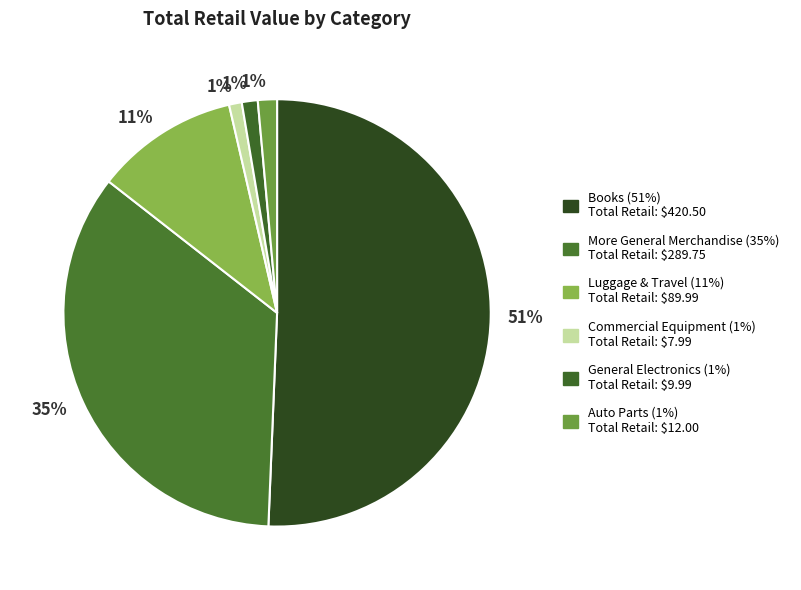

Which slice is the smallest?

Commercial Equipment